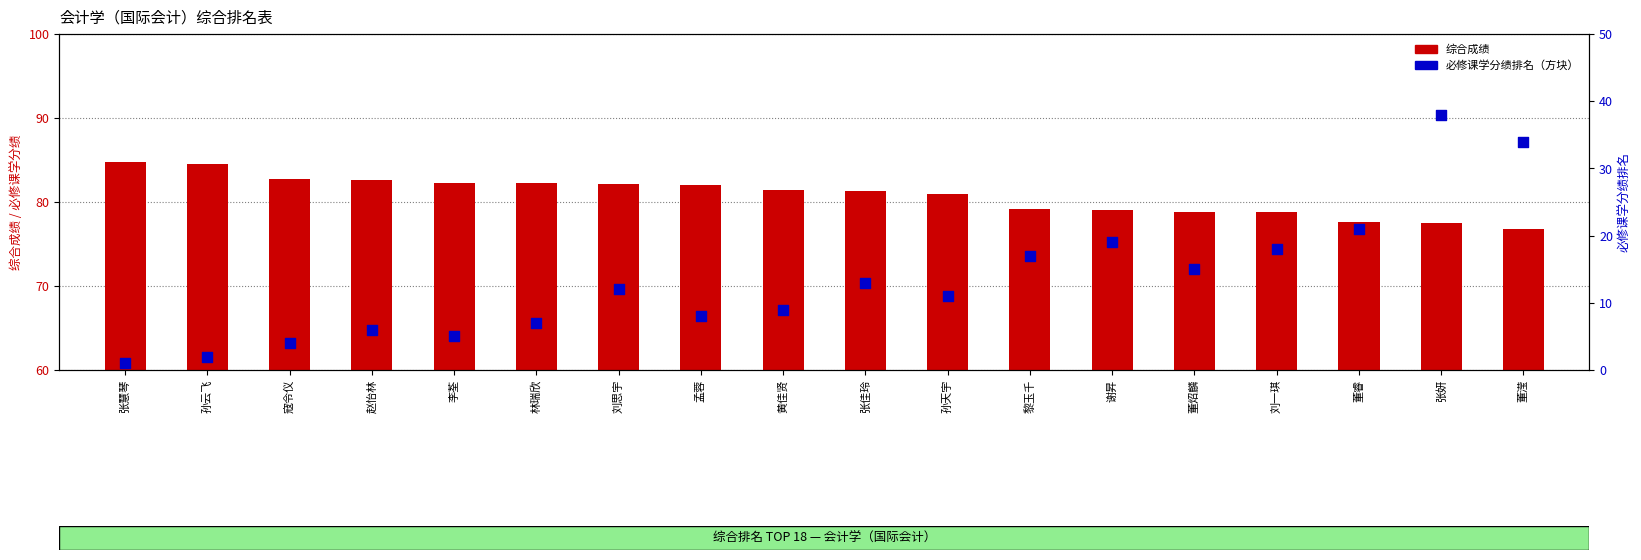

Which series contains the highest Y value?

综合成绩